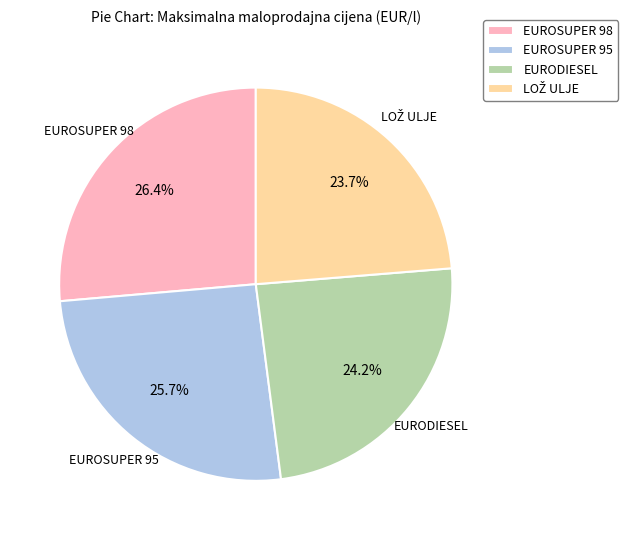

Which has a higher value, EUROSUPER 98 or EURODIESEL?

EUROSUPER 98